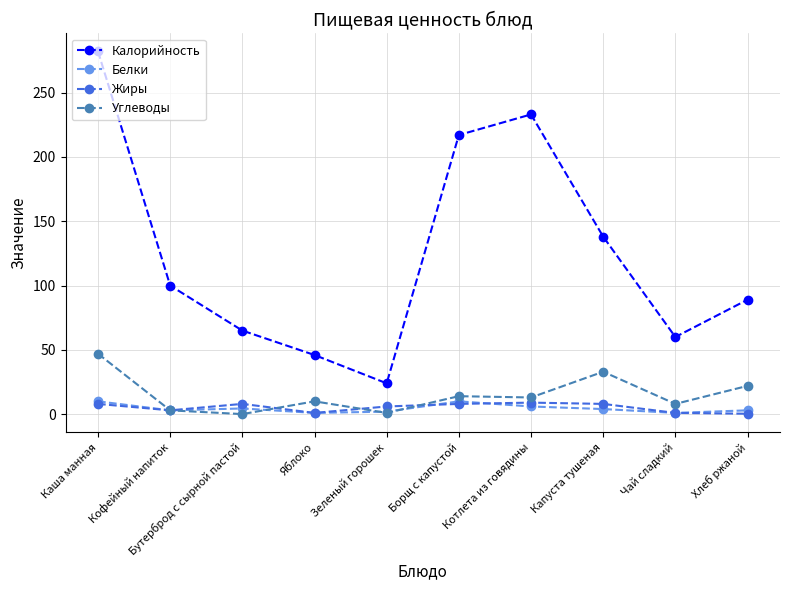

Where is the first local minimum for Калорийность?

Зеленый горошек